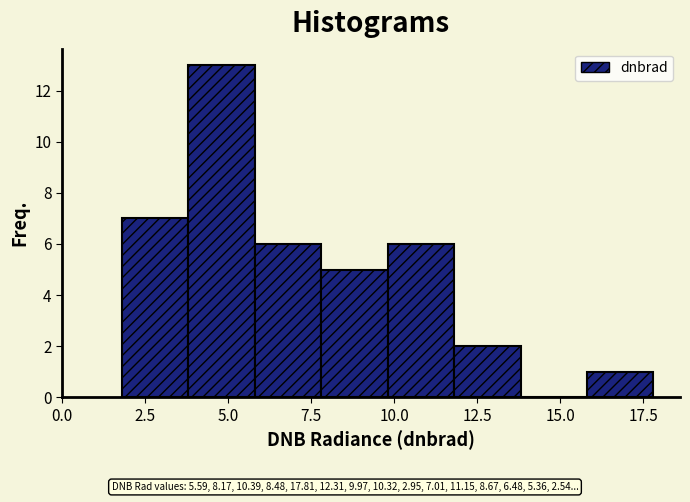

Over which range of the x-axis is the bar tallest?

4 to 6